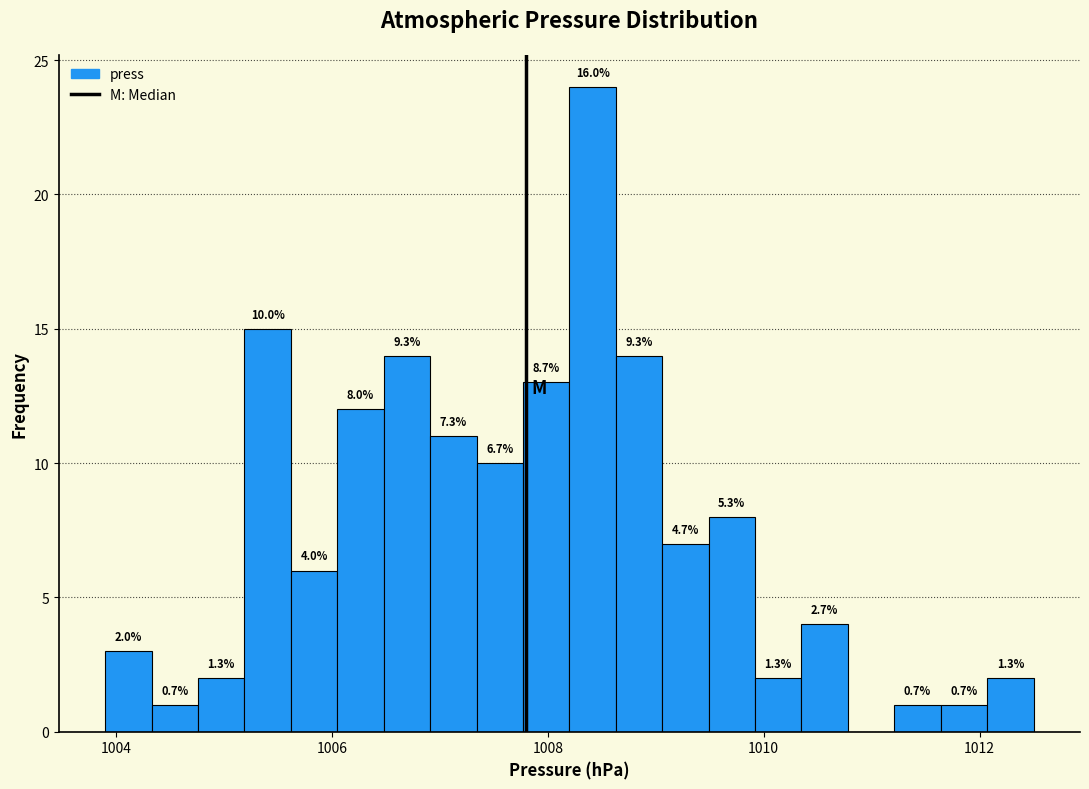

Read against the x-axis, roughly where is the centre of the tallest bar?

1008.4